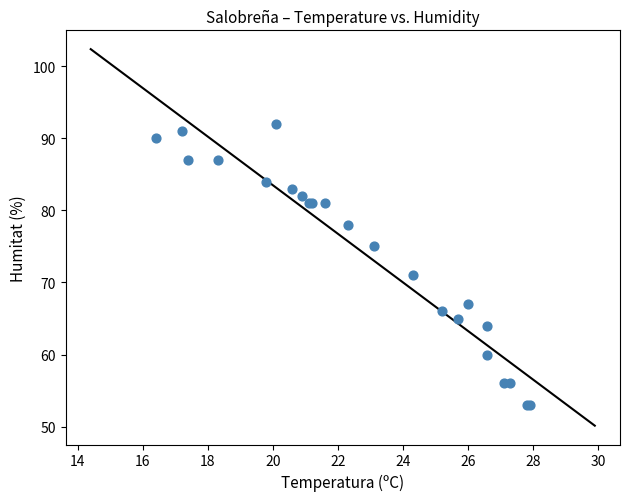

What Y value in the scatter plot is closest to 72?

71